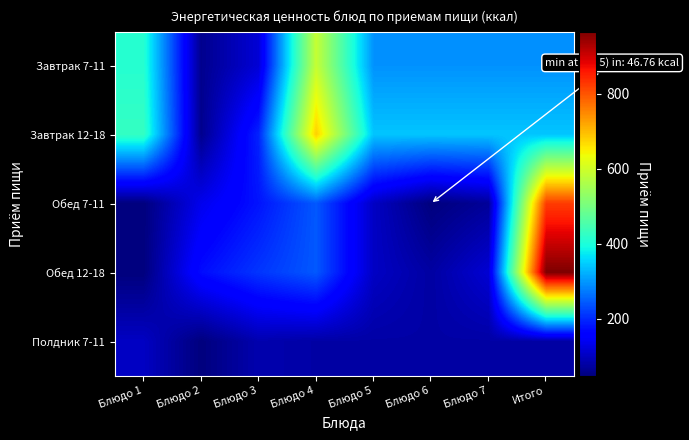

Between Блюдо 1 and Блюдо 6, which series saw the biggest shift?

Завтрак 7-11